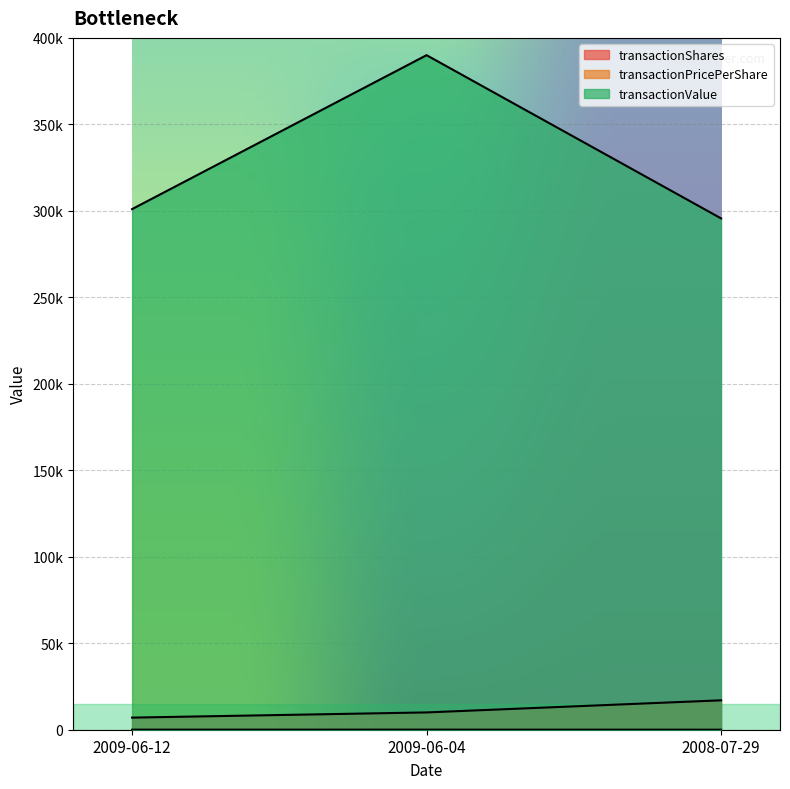

Which series has the largest total across all categories?

transactionValue